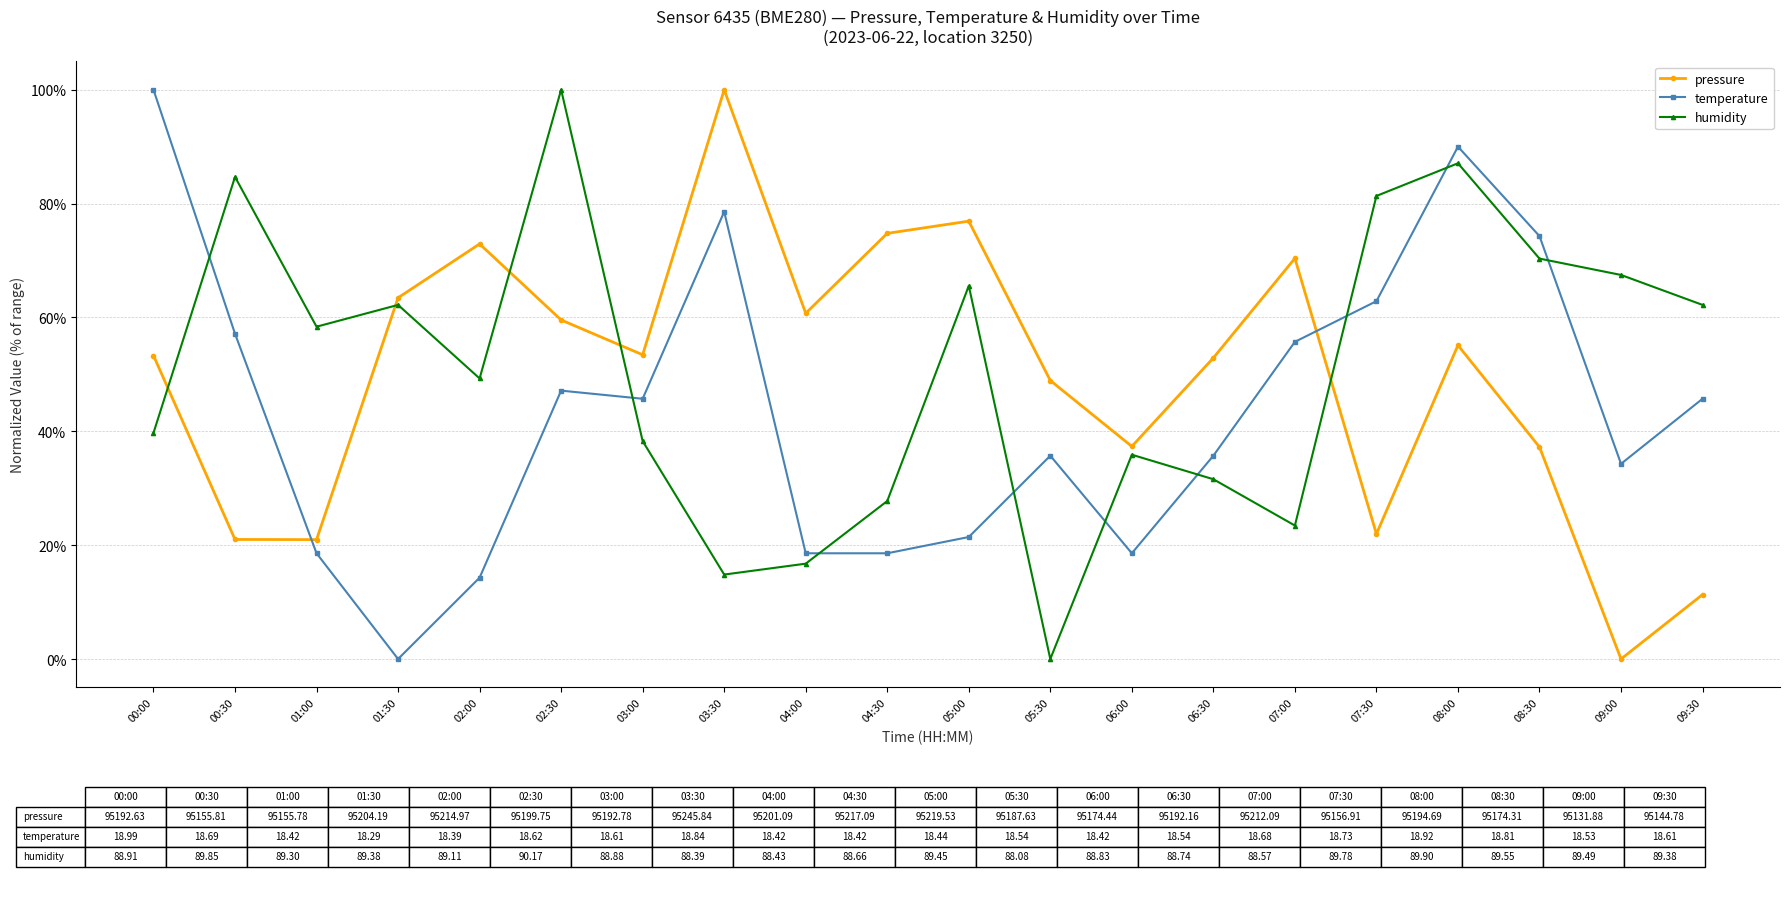

Which category has the lowest value in the pressure series?

09:00